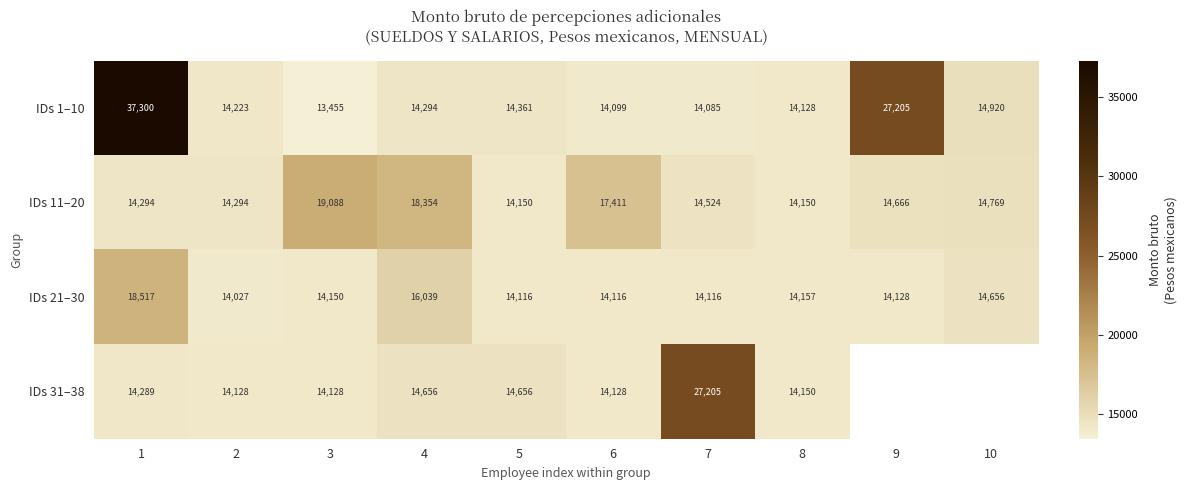

Is the value of IDs 1–10 at 6 greater than the value of IDs 31–38 at 8?

No